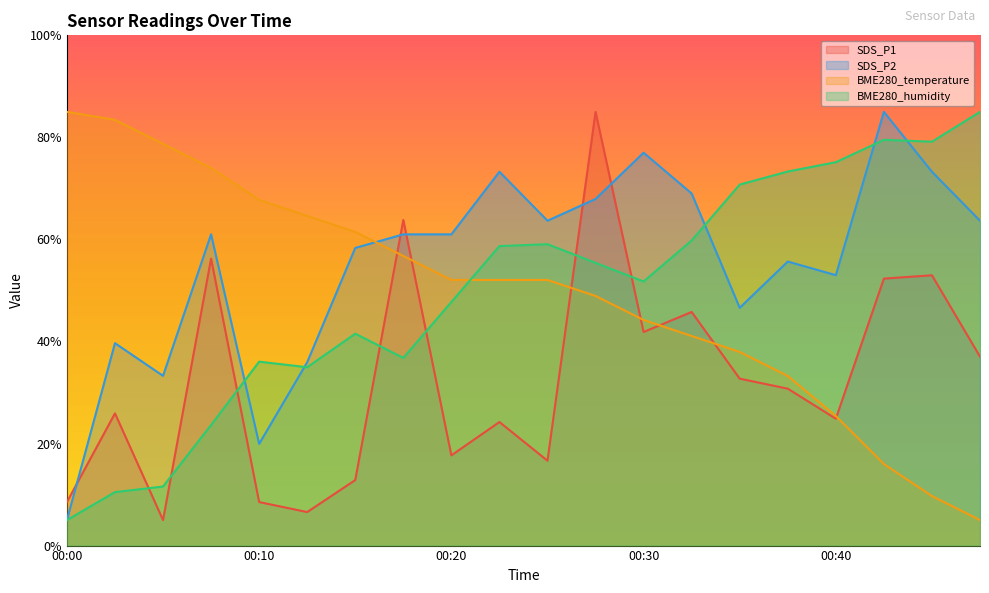

Which series has the widest spread of values?

SDS_P1